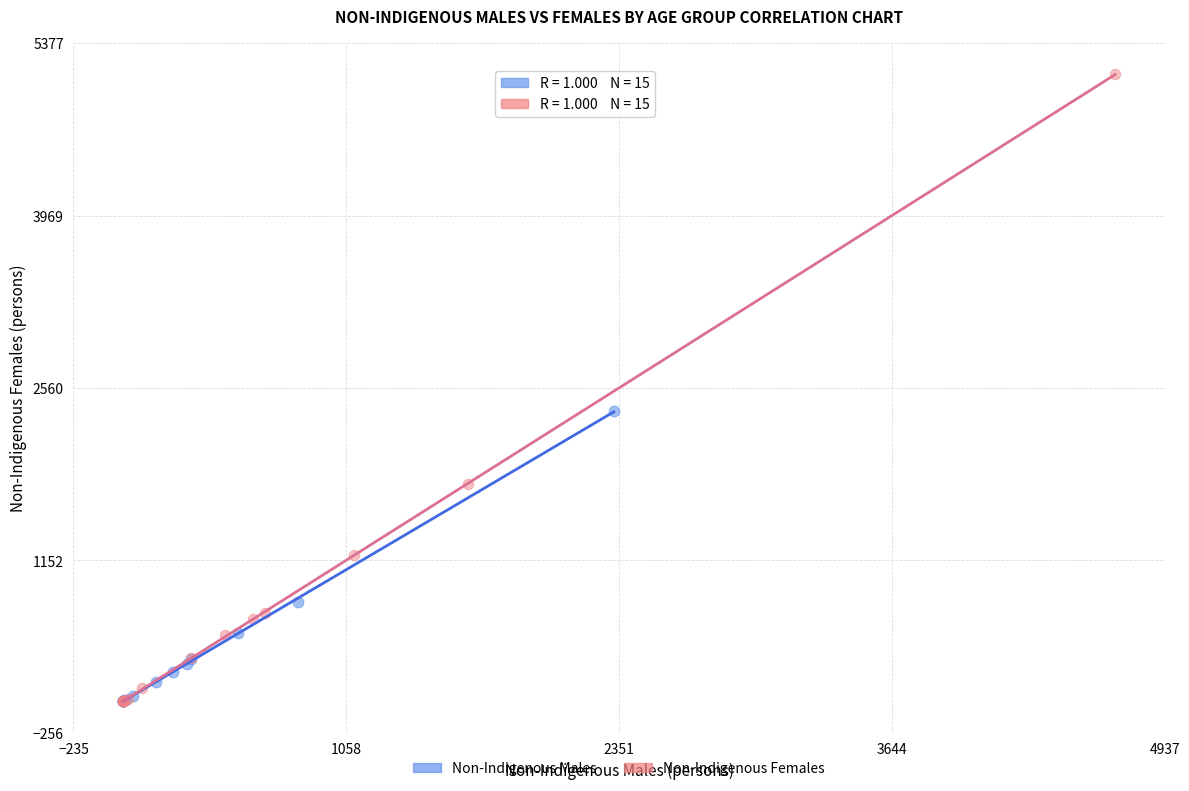

Which series contains the highest Y value?

Non-Indigenous Females